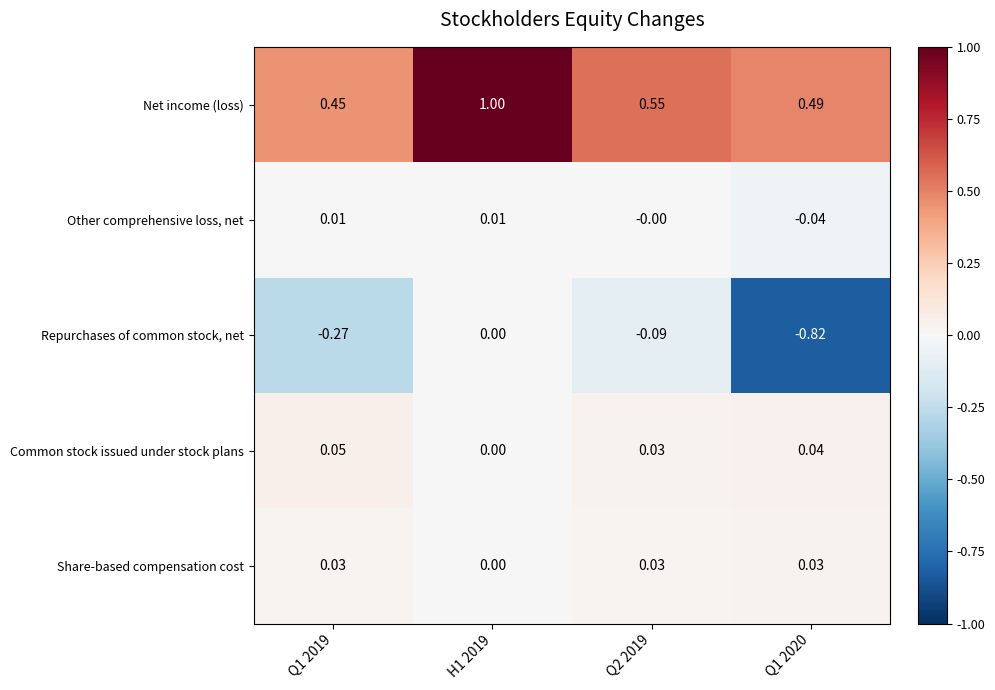

Rank the series by their maximum value, from lowest to highest.

Repurchases of common stock, net, Other comprehensive loss, net, Share-based compensation cost, Common stock issued under stock plans, Net income (loss)